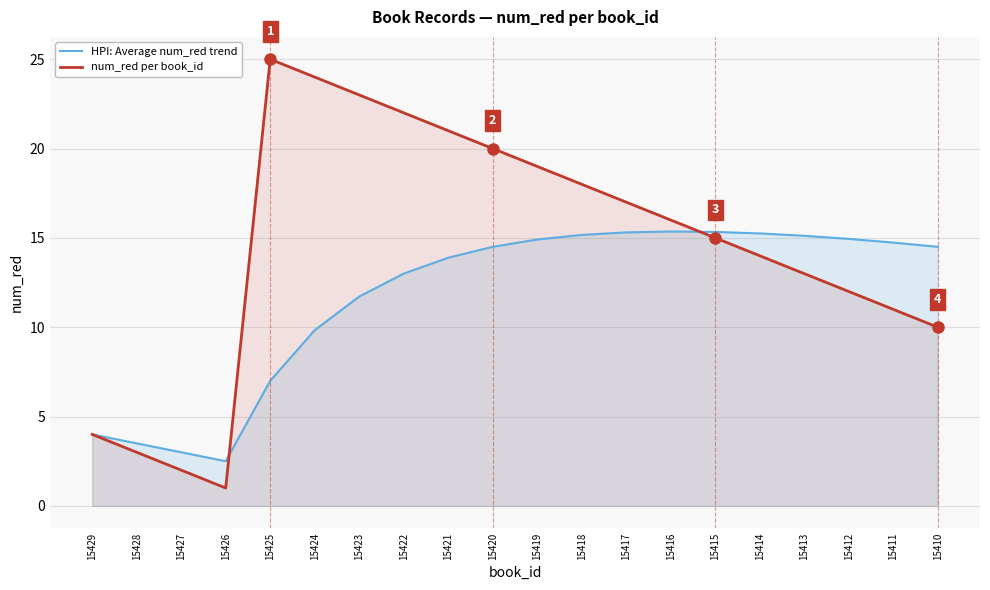

What is the approximate value of num_red per book_id at 15427?

2.0